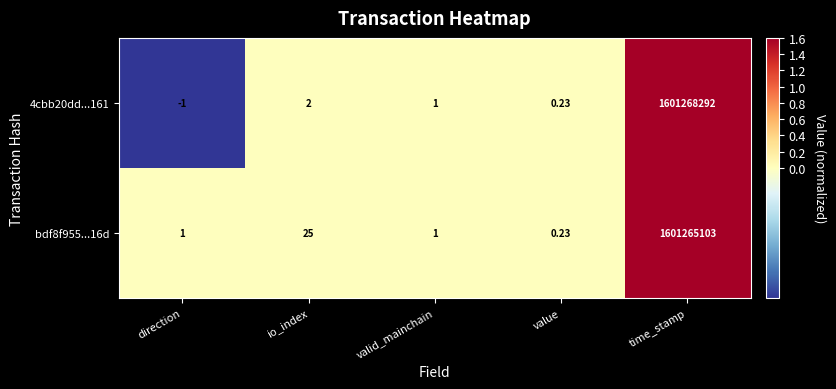

Rank the series at io_index from lowest to highest value.

4cbb20dd...161, bdf8f955...16d